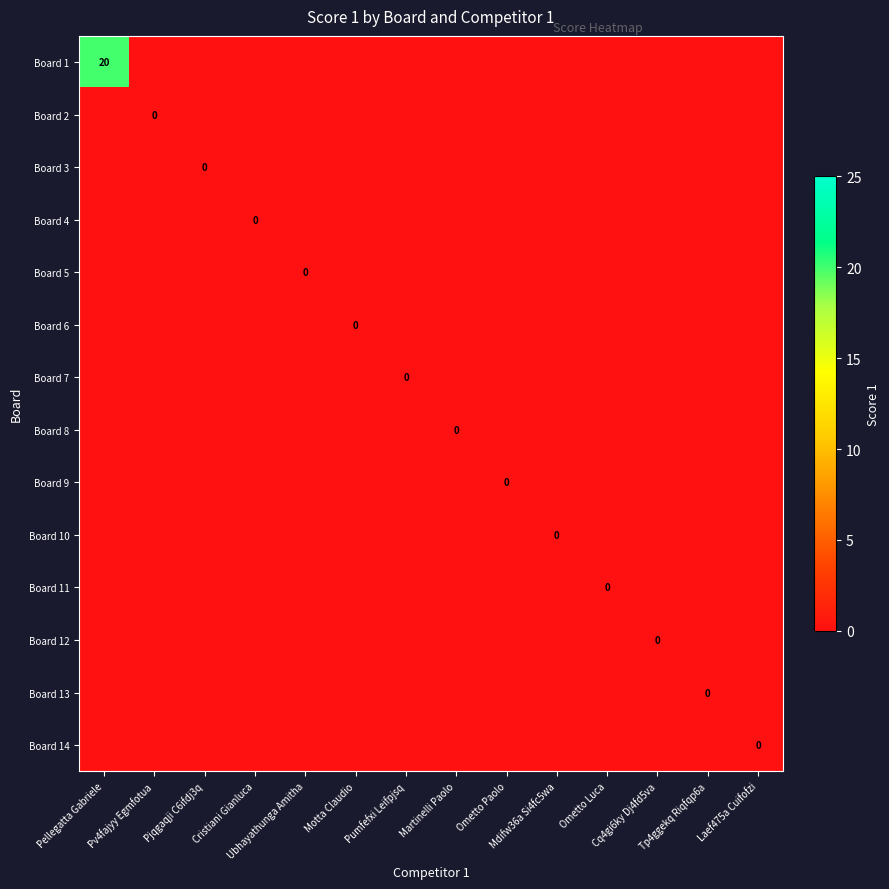

At which label does Board 6 reach its peak?

Pellegatta Gabriele